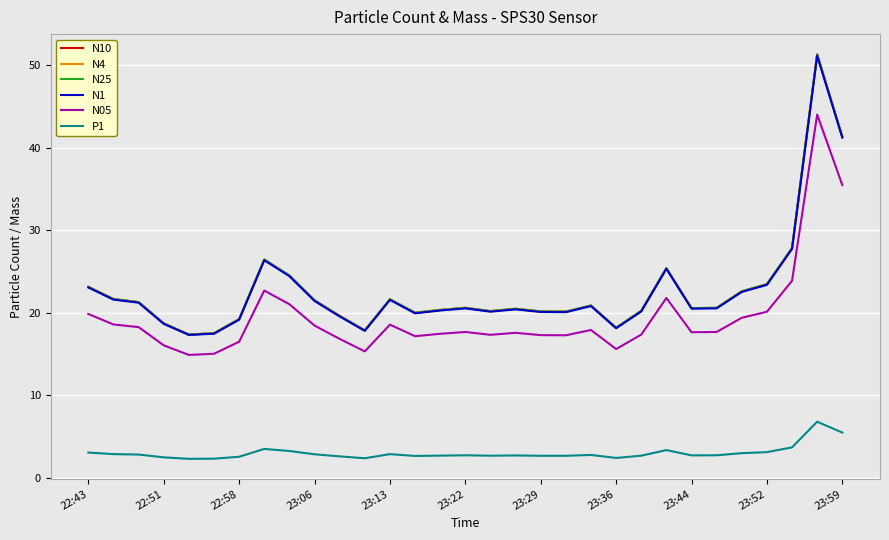

Which series has the widest spread of values?

N10